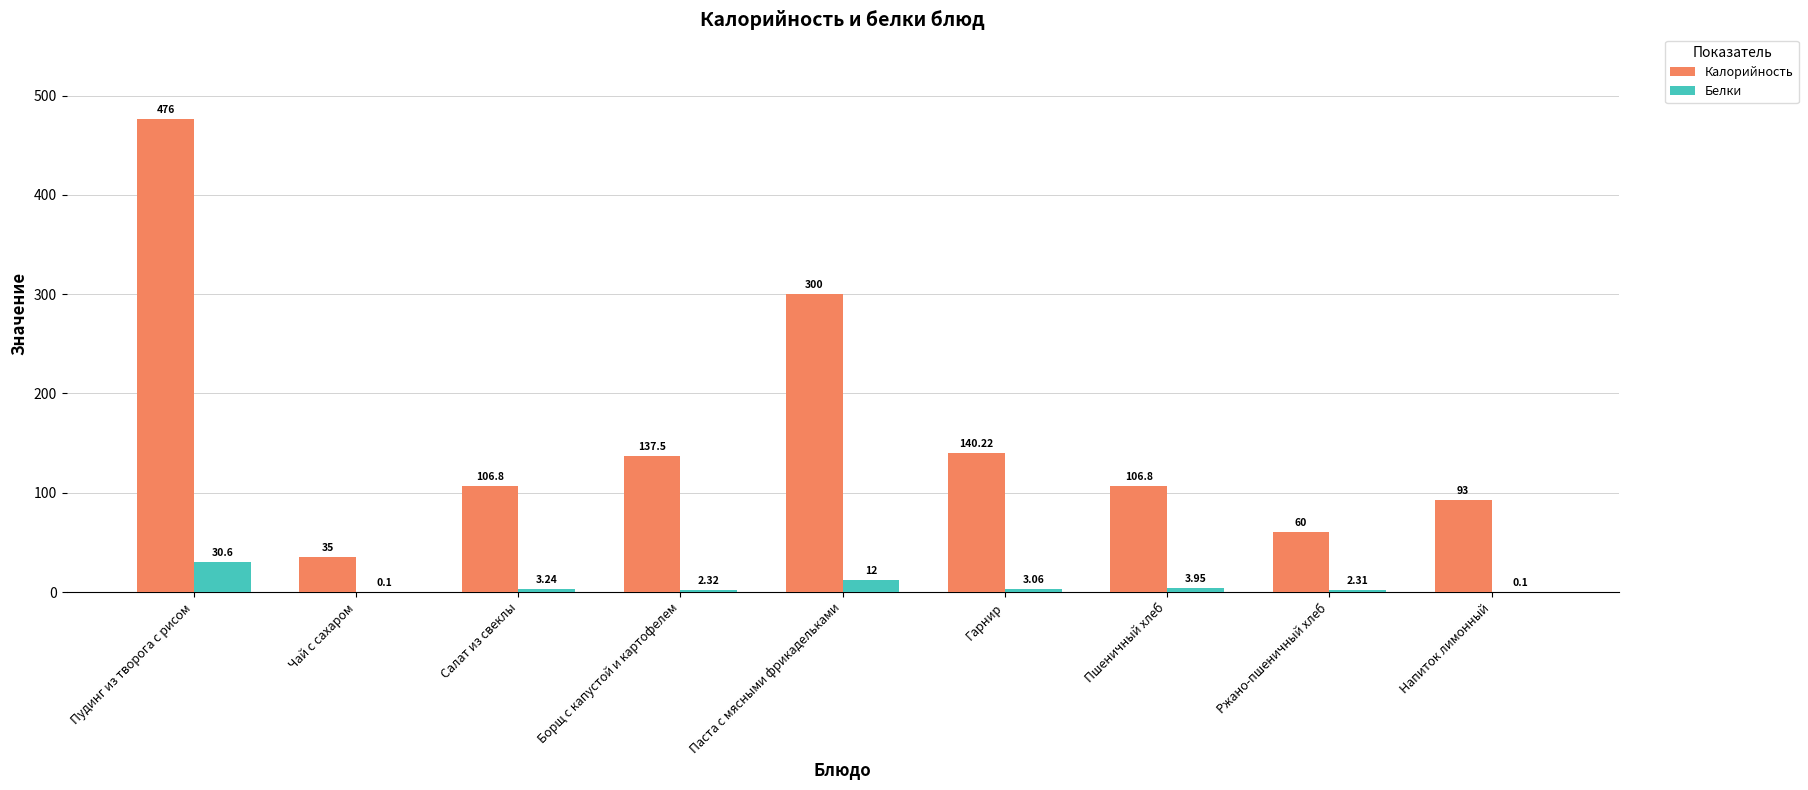

Which category has the highest value in the Белки series?

Пудинг из творога с рисом